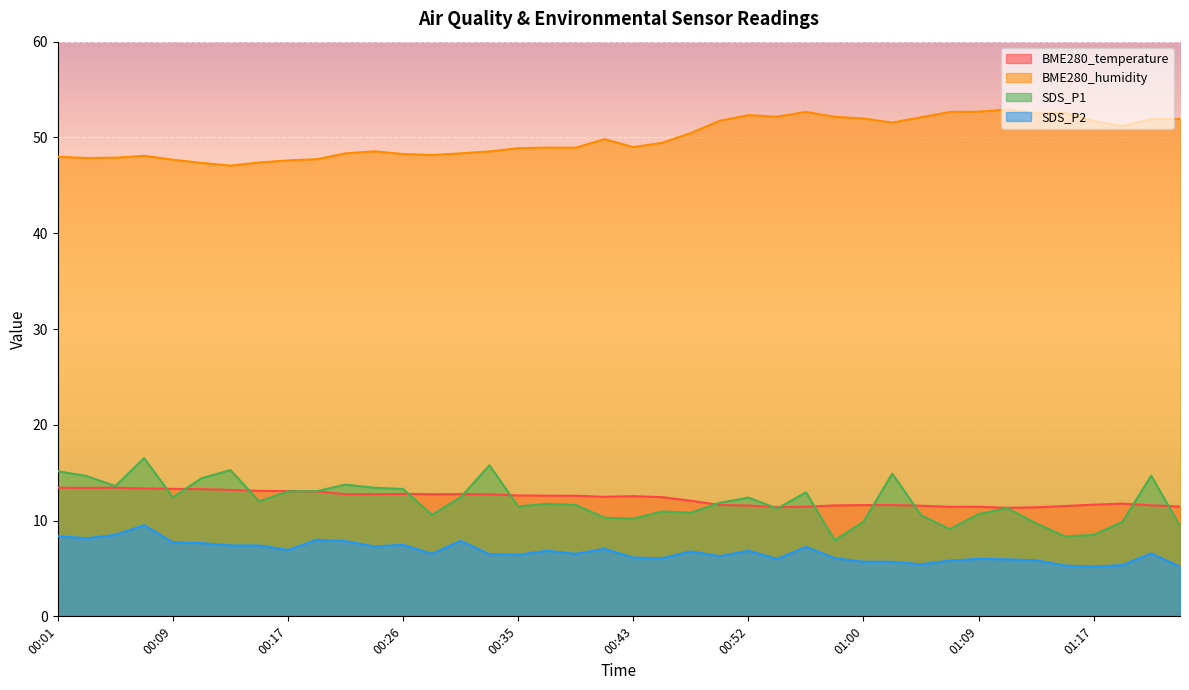

Which series has the largest total across all categories?

BME280_humidity